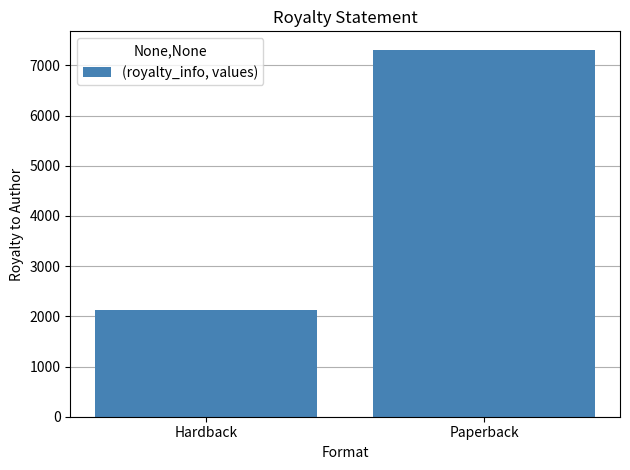

What is the approximate value at Hardback?

2131.5